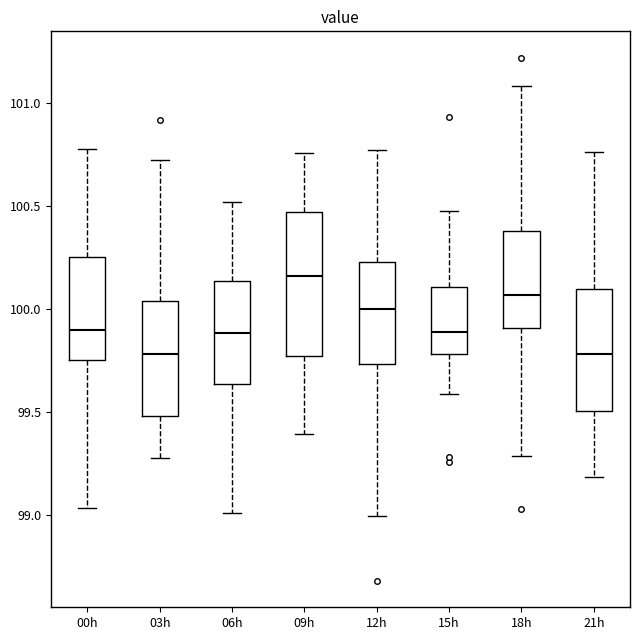

Where does the median line of the box for 09h sit on the y-axis? The values are not printed on the chart, so give them approximately, as read against the axis.

100.15